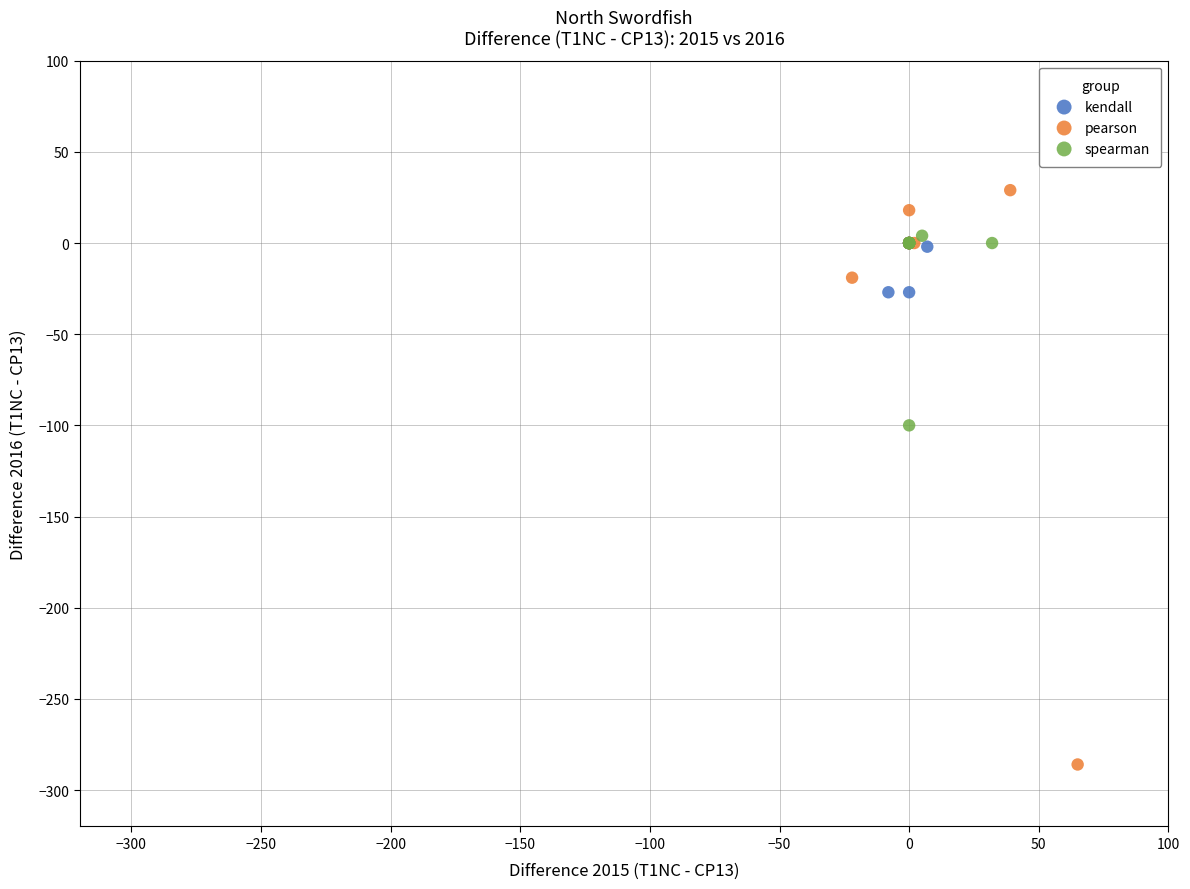

Which series has the widest spread of Y values?

pearson